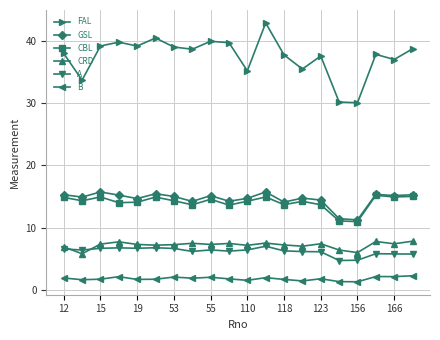

True or false: CRD has more than 2 interior local peaks.

True